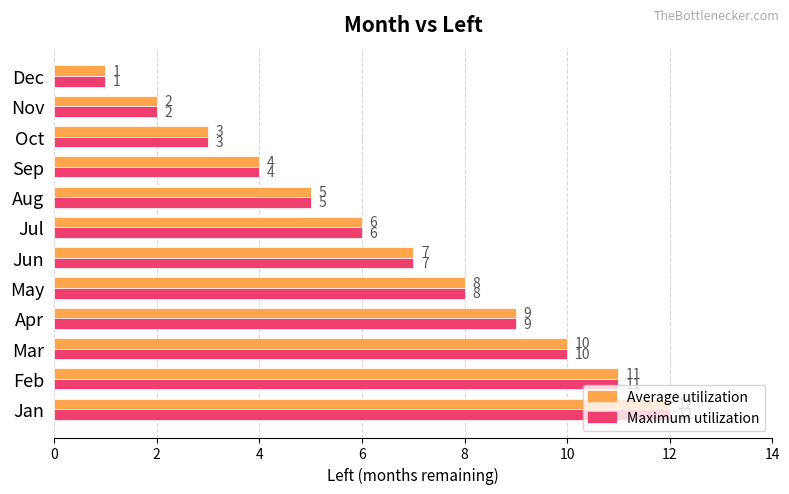

Is it true that Maximum utilization equals 0 at Nov?

False